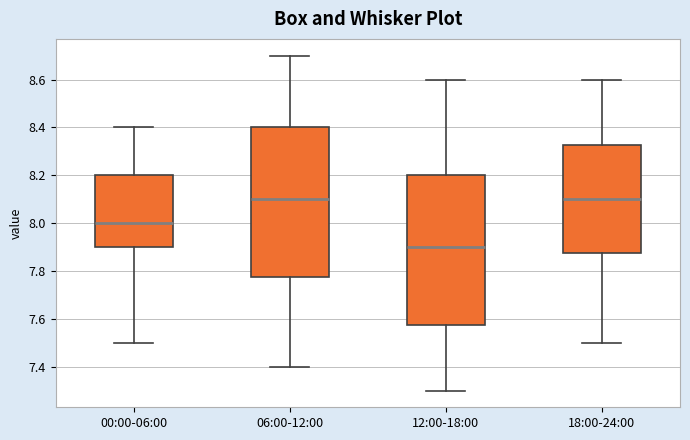

Reading left to right, transcribe this box plot: for each box, give where its median line is, the range the box spans, and where its two whiskers end, as read against the y-axis. The values are not printed on the chart, so give them approximately, as read against the axis.

00:00-06:00: median 8.00, box 7.90 to 8.20, whiskers 7.50 to 8.40
06:00-12:00: median 8.10, box 7.78 to 8.40, whiskers 7.40 to 8.70
12:00-18:00: median 7.90, box 7.58 to 8.20, whiskers 7.30 to 8.60
18:00-24:00: median 8.10, box 7.88 to 8.32, whiskers 7.50 to 8.60